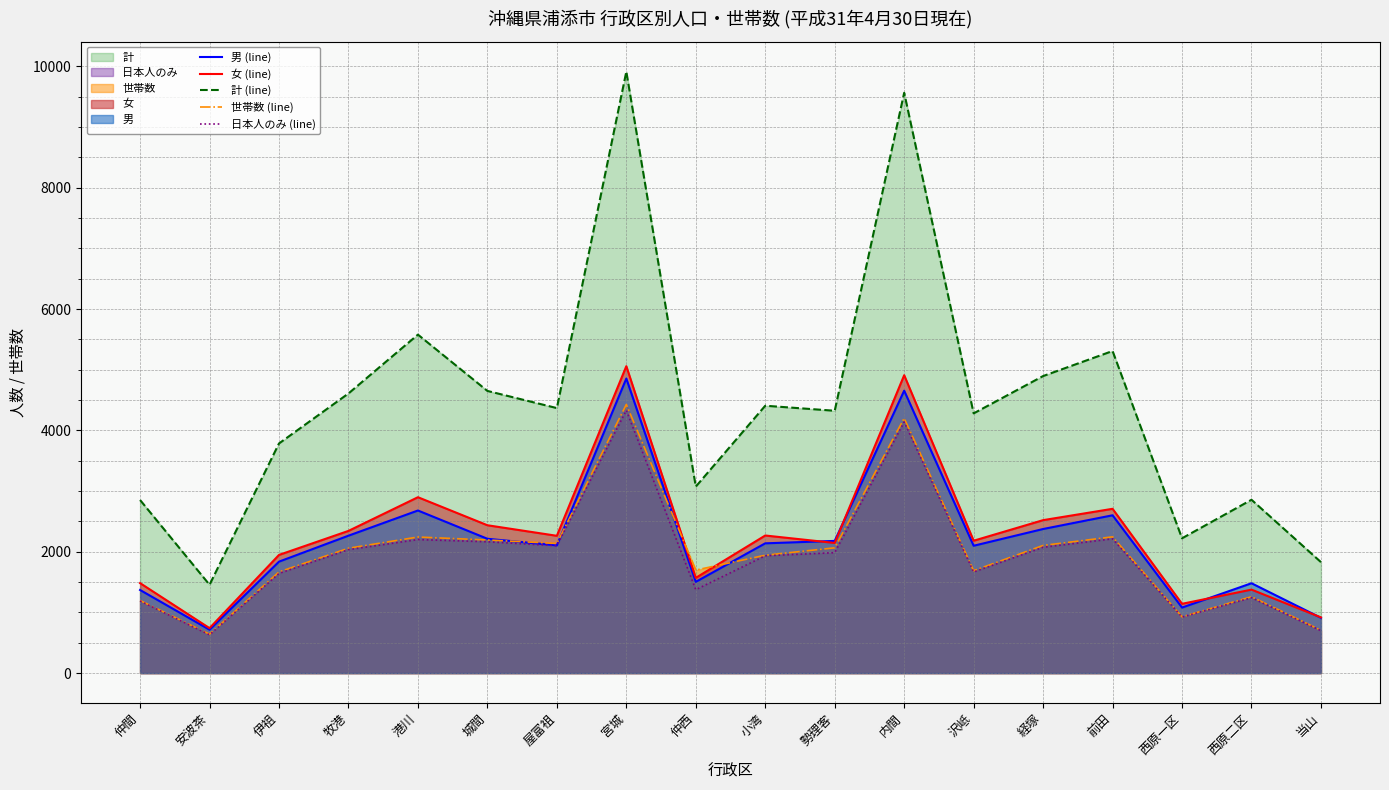

Rank the series by their maximum value, from highest to lowest.

計 (line), 女 (line), 男 (line), 世帯数 (line), 日本人のみ (line)